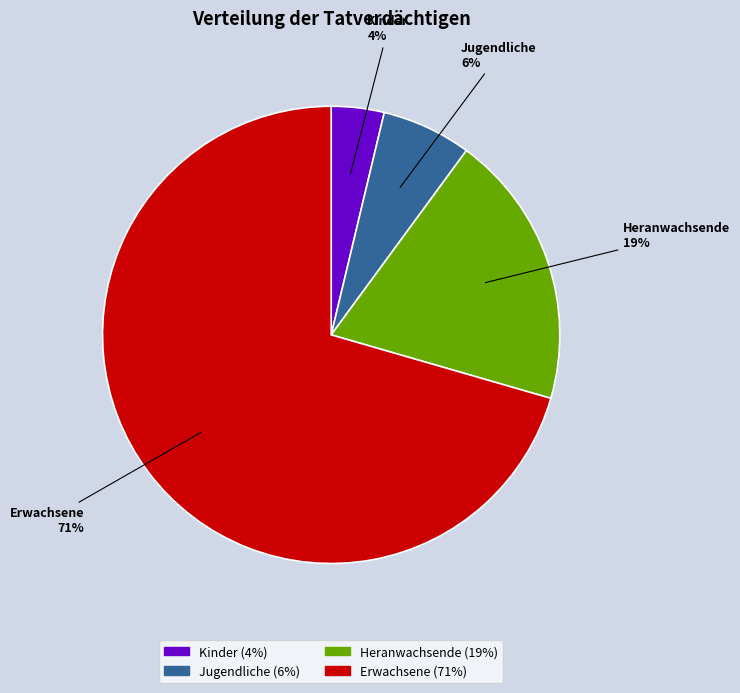

Is the sum of Jugendliche and Kinder greater than half?

No